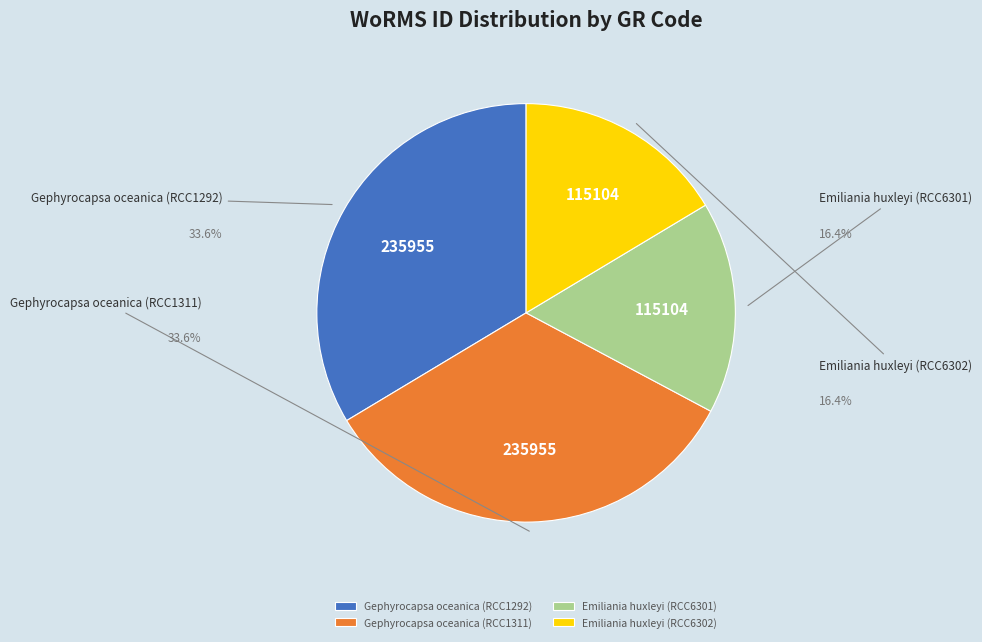

Combined, what portion of the pie is Gephyrocapsa oceanica (RCC1292) and Emiliania huxleyi (RCC6301)?

50.0%